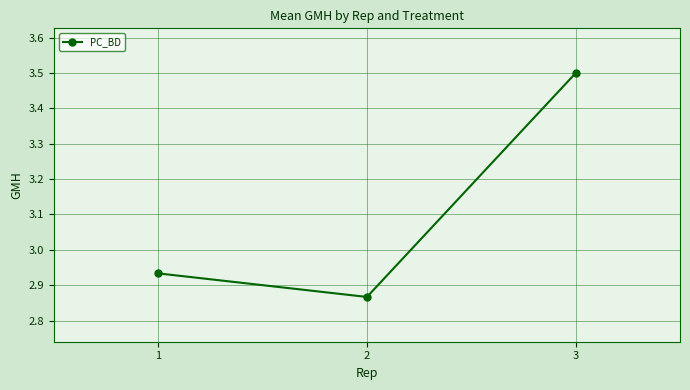

True or false: the data shows 2.0 at 2.

False